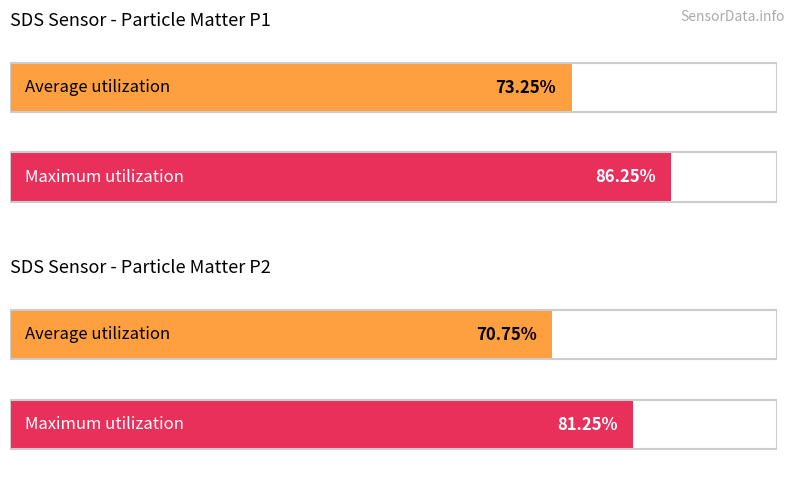

List the series in order of their overall mean, highest first.

SDS_P1, SDS_P2